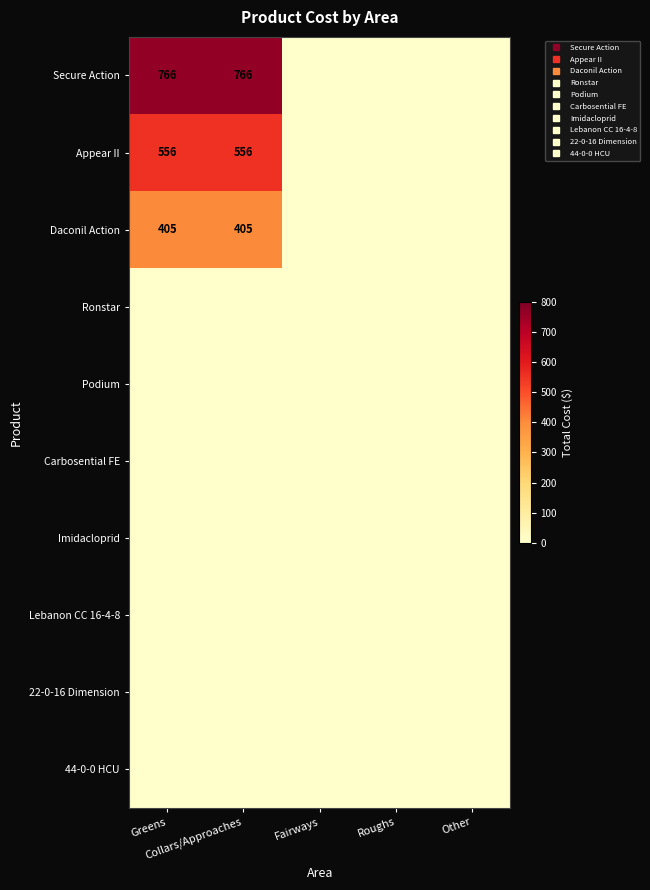

Which category has the highest value across all series?

Greens